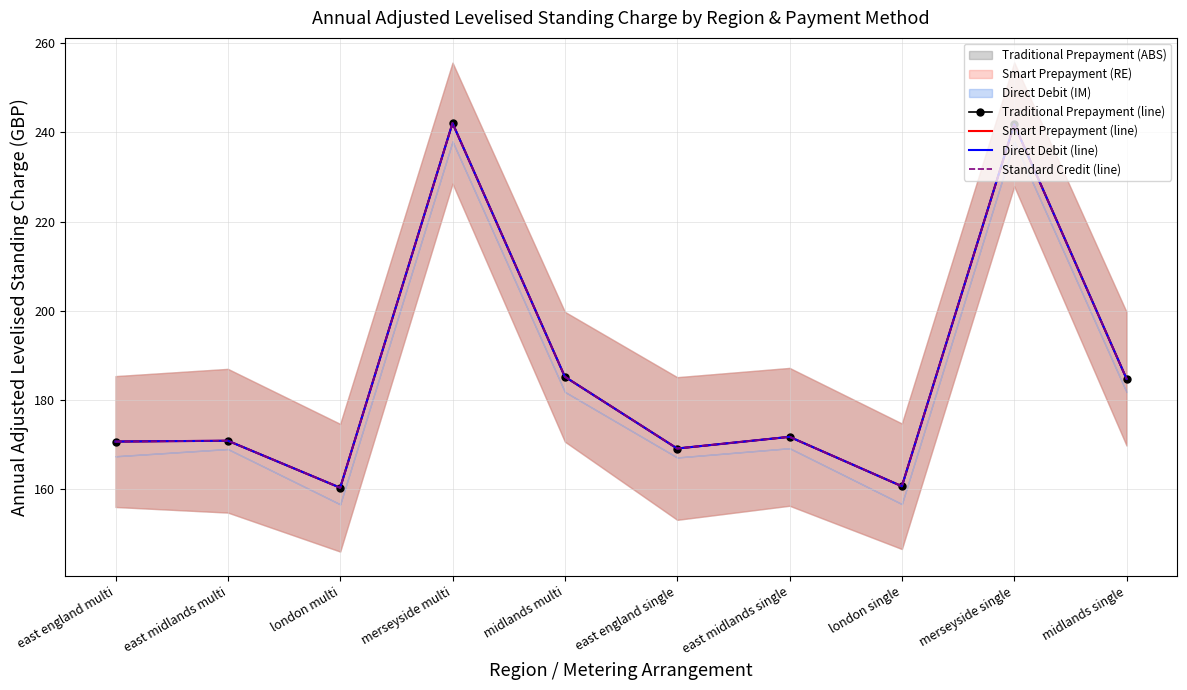

List the labels in order of Standard Credit (line) value, largest first.

merseyside multi, merseyside single, midlands multi, midlands single, east midlands single, east midlands multi, east england multi, east england single, london single, london multi